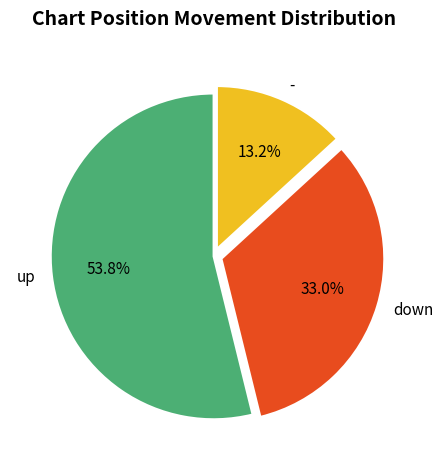

Is the sum of - and up greater than half?

Yes